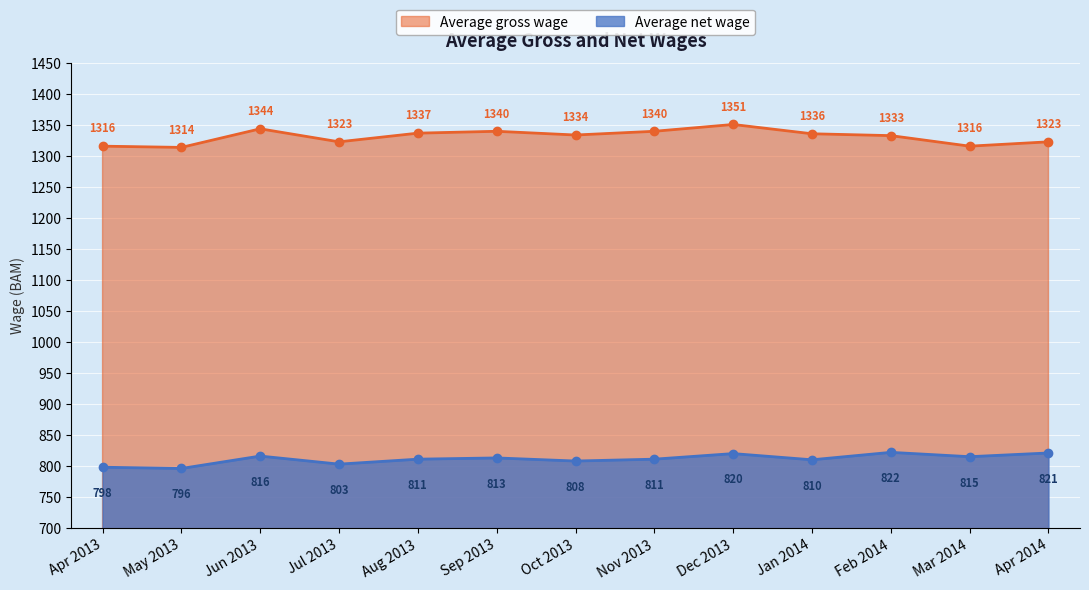

Is the value of Average gross wage at Sep 2013 greater than the value of Average net wage at Apr 2013?

Yes